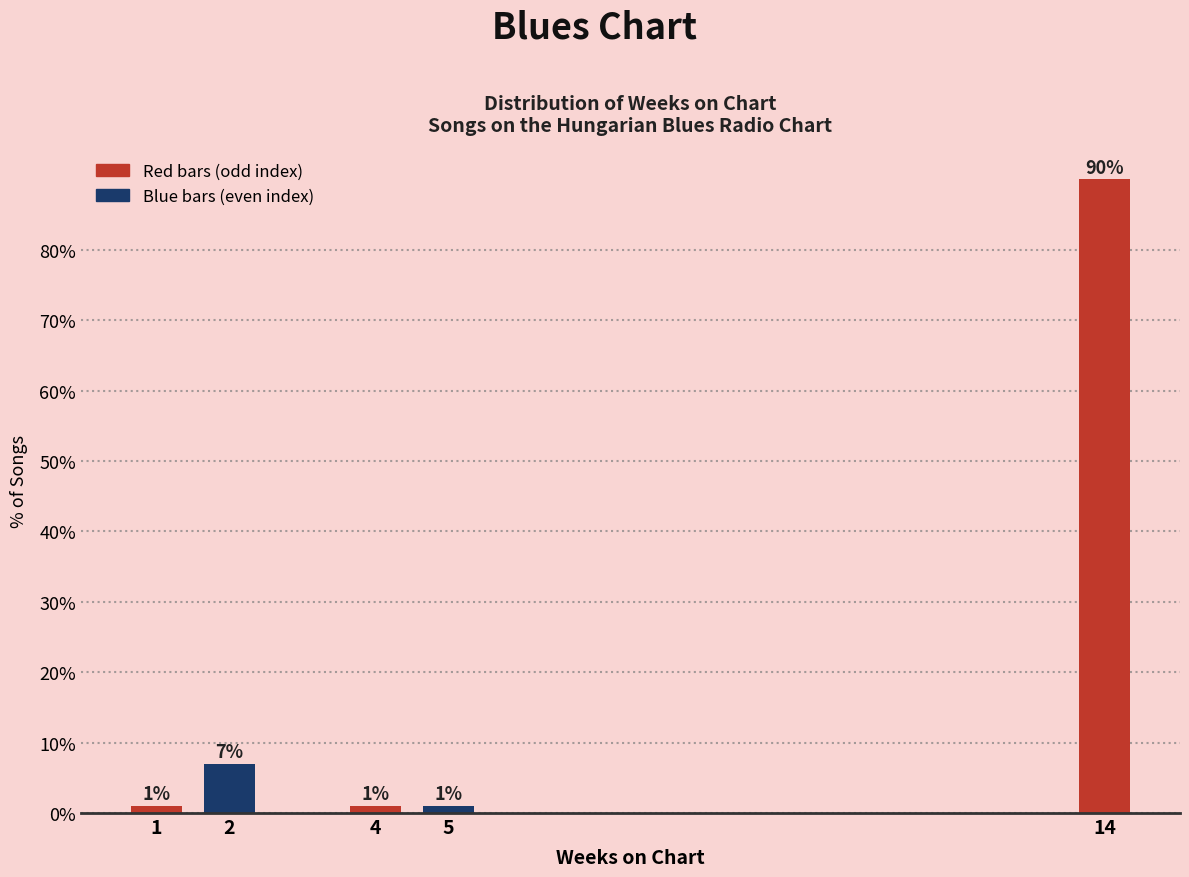

Reading right to left, transcribe all the data shown in this chart.

90.0	1.0	1.0	7.0	1.0